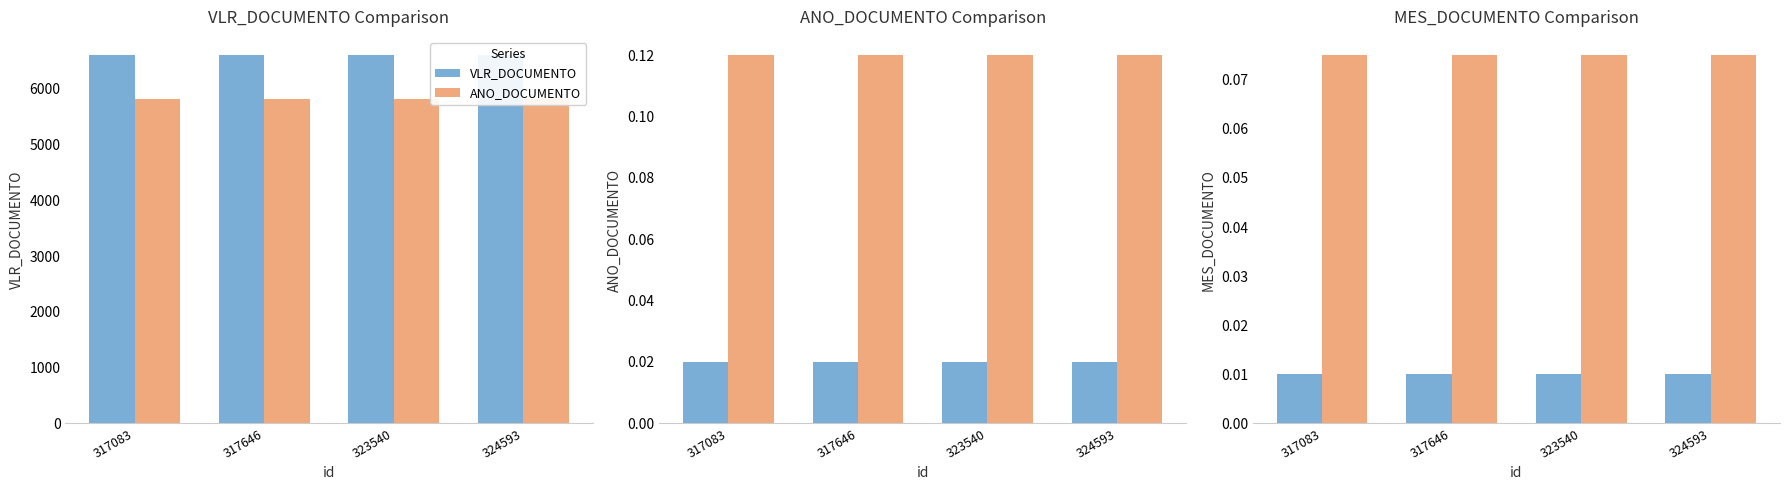

Rank the series by their maximum value, from lowest to highest.

VLR_DOCUMENTO, ANO_DOCUMENTO